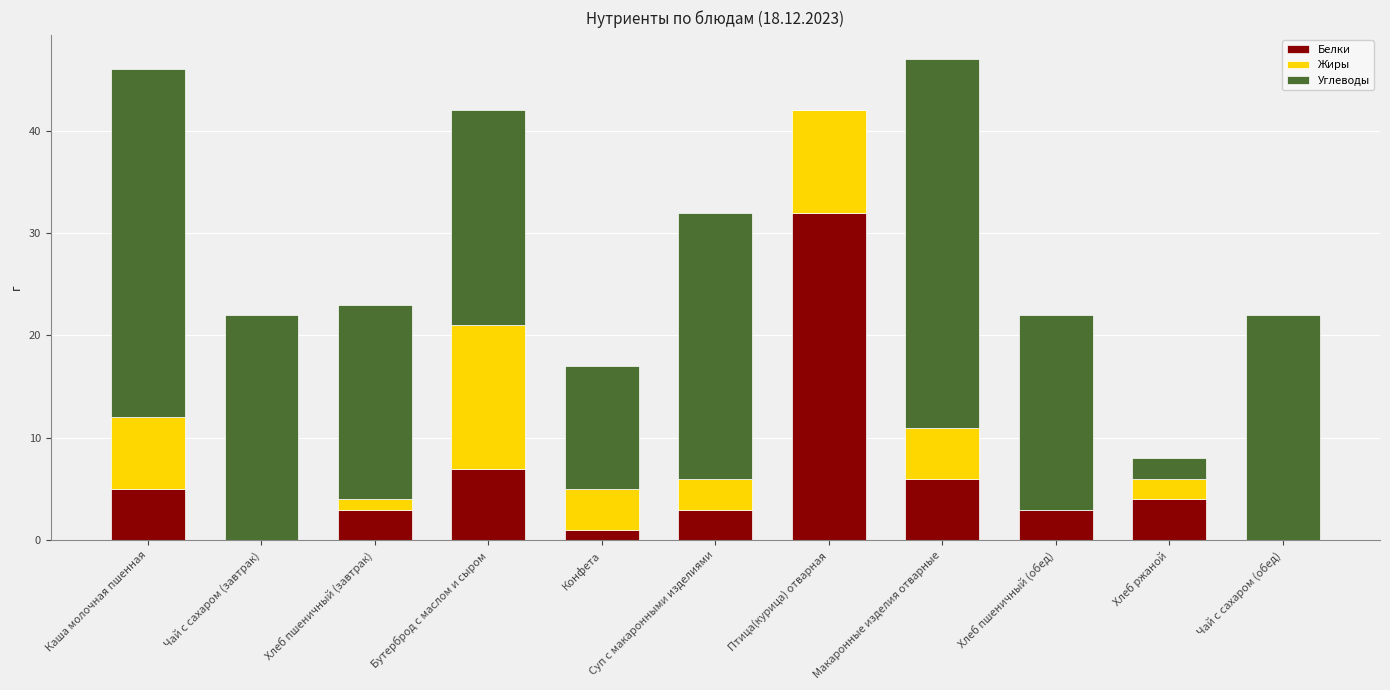

What is the total value across all series at Суп с макаронными изделиями?

32